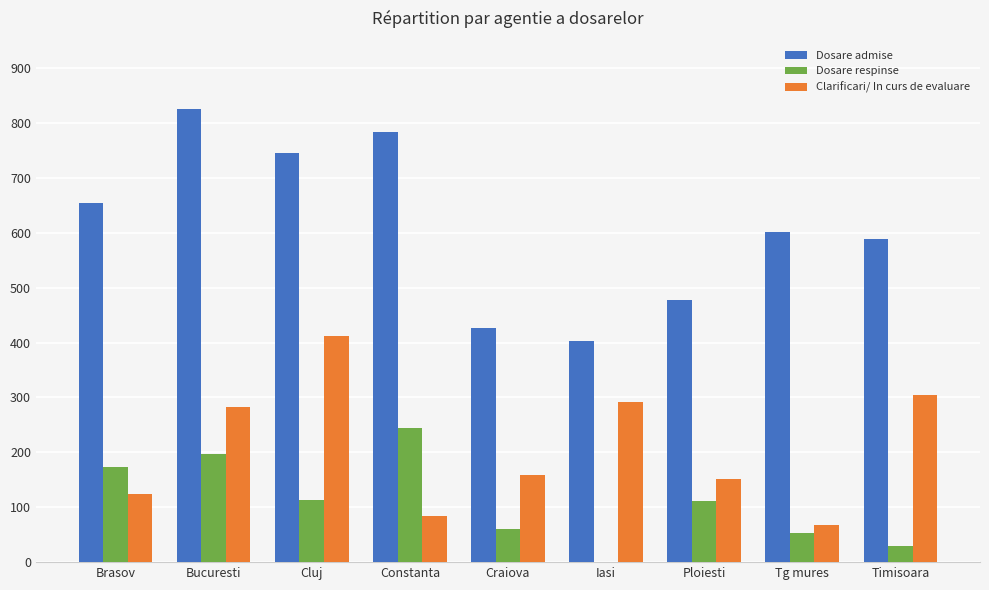

What is the sum of all Clarificari/ In curs de evaluare values?

1876